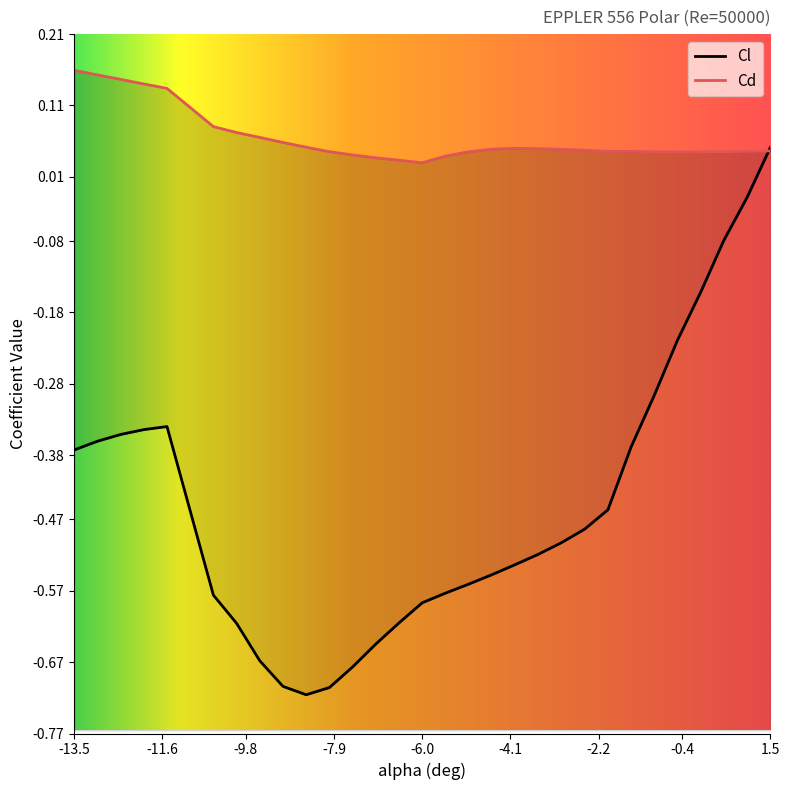

True or false: Cd has a value of 0.0 at -1.0.

True